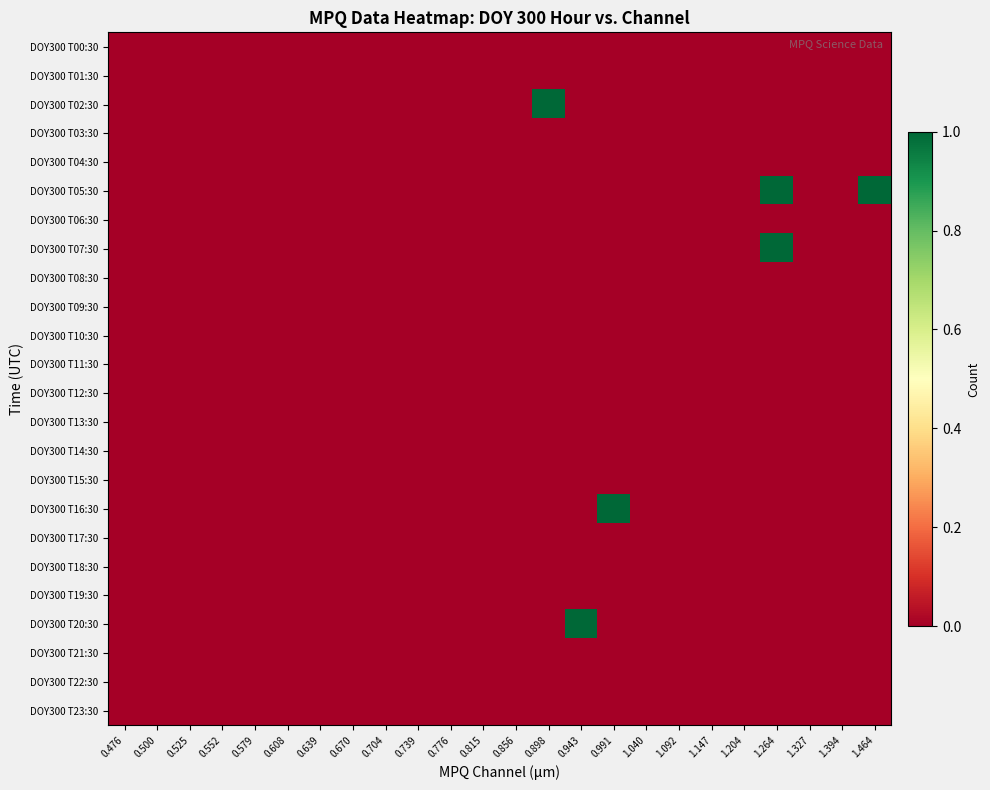

Which has a higher value, 0.943 or 0.579?

0.943